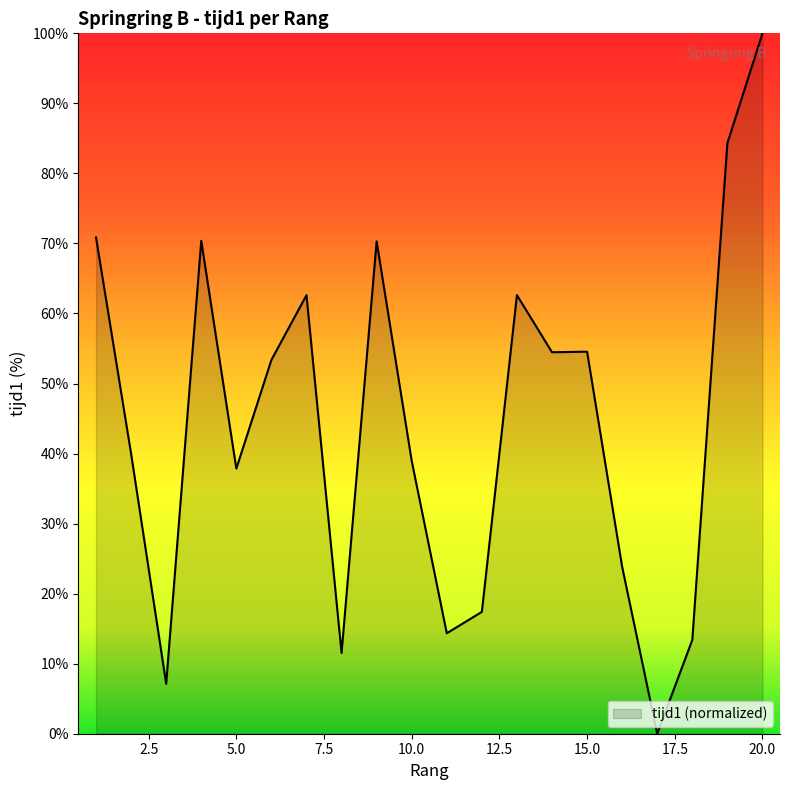

What is the maximum value shown in the chart?

100.0